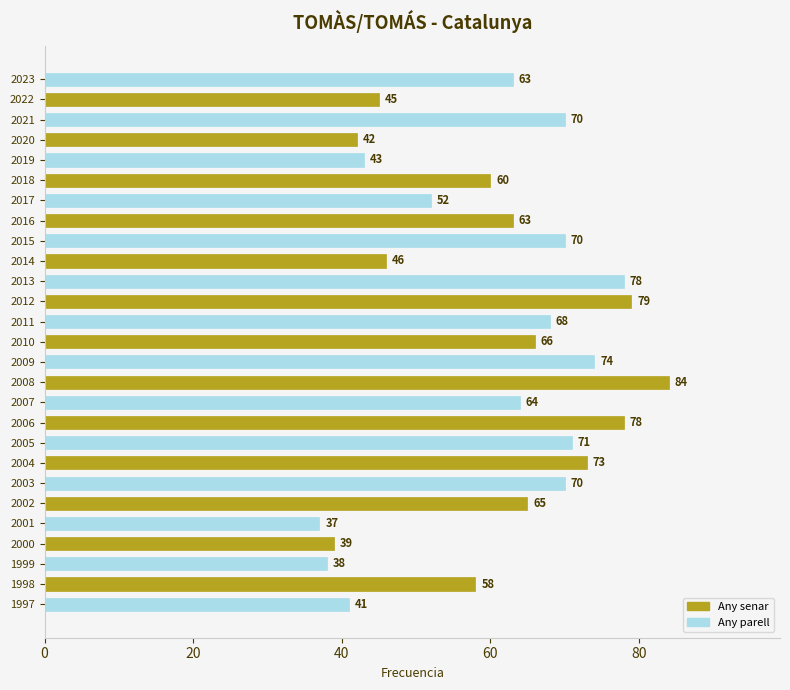

Does the chart contain stacked bars?

No